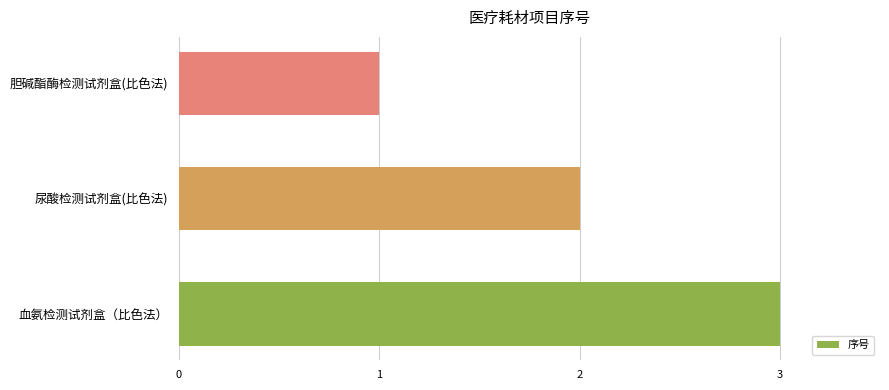

Reading bottom to top, what are all the values shown in this chart?

血氨检测试剂盒（比色法）=3	尿酸检测试剂盒(比色法)=2	胆碱酯酶检测试剂盒(比色法)=1